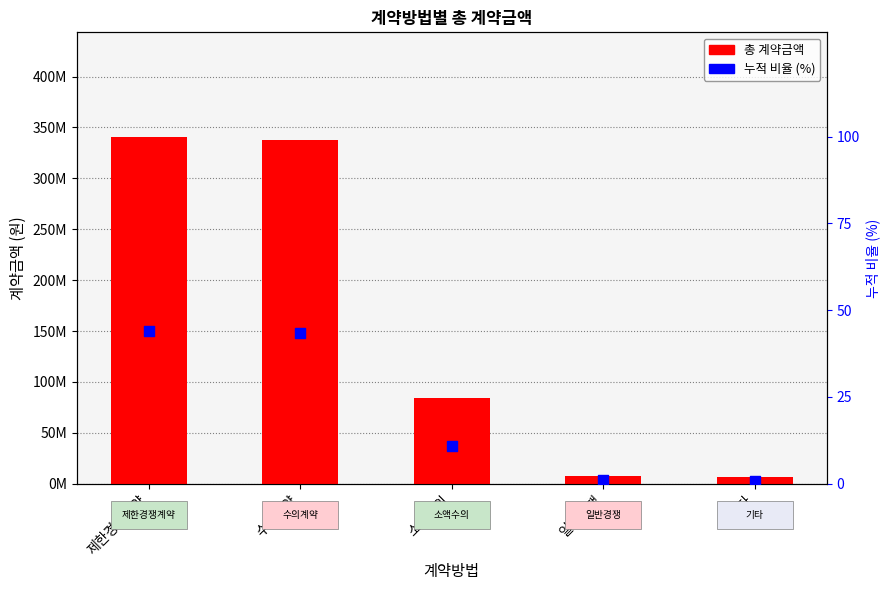

At how many categories does at least one series exceed 49562109?

3